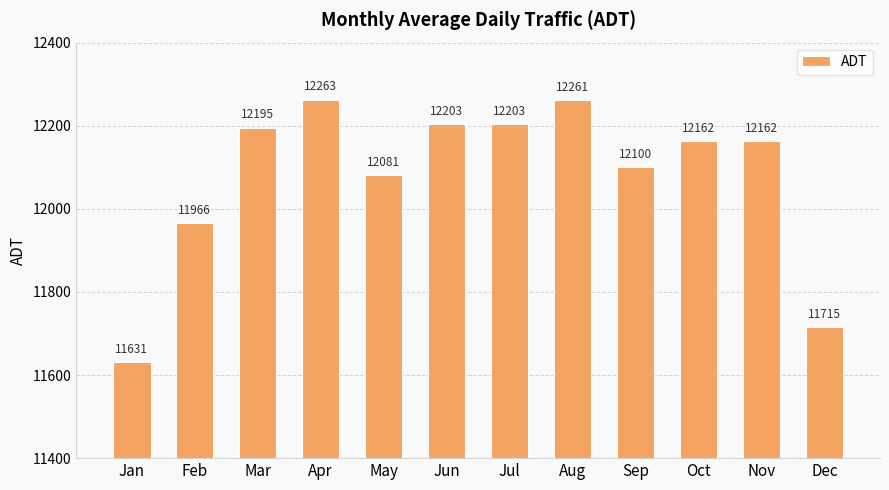

Where does the data first go above 12162?

Mar